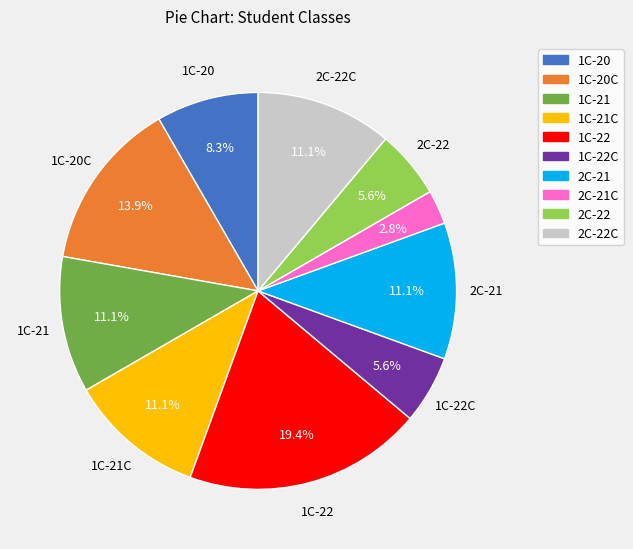

Does any single category account for the majority?

No